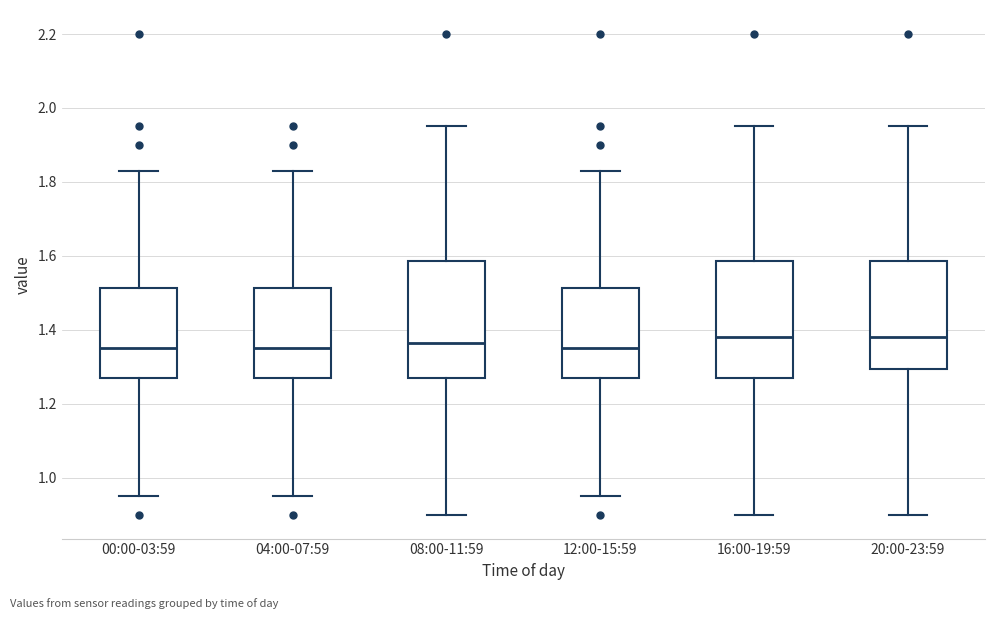

Reading left to right, transcribe this box plot: for each box, give where its median line is, the range the box spans, and where its two whiskers end, as read against the y-axis. The values are not printed on the chart, so give them approximately, as read against the axis.

00:00-03:59: median 1.36, box 1.28 to 1.52, whiskers 0.96 to 1.84
04:00-07:59: median 1.36, box 1.28 to 1.52, whiskers 0.96 to 1.84
08:00-11:59: median 1.36, box 1.28 to 1.58, whiskers 0.90 to 1.96
12:00-15:59: median 1.36, box 1.28 to 1.52, whiskers 0.96 to 1.84
16:00-19:59: median 1.38, box 1.28 to 1.58, whiskers 0.90 to 1.96
20:00-23:59: median 1.38, box 1.30 to 1.58, whiskers 0.90 to 1.96